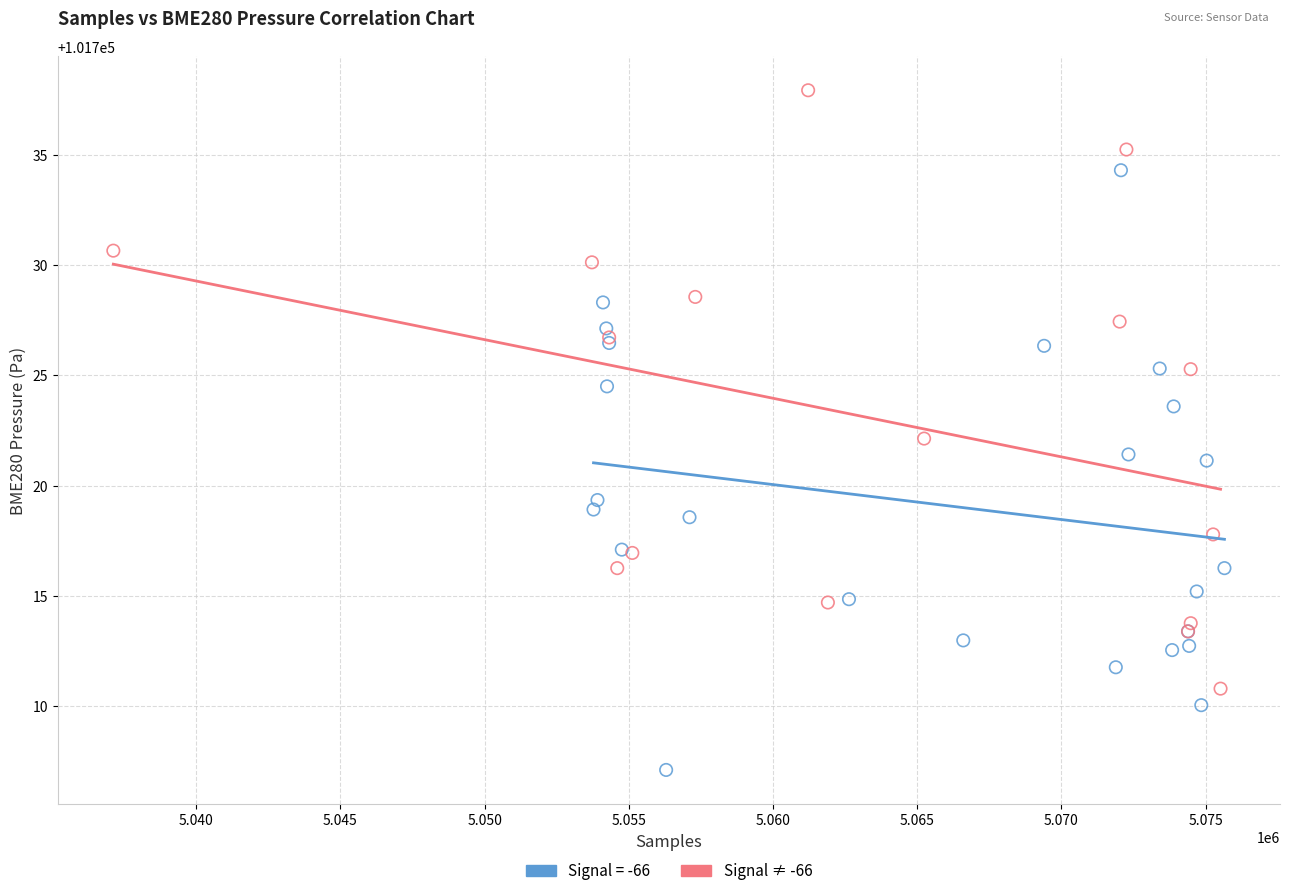

Which series contains the highest Y value?

Signal ≠ -66